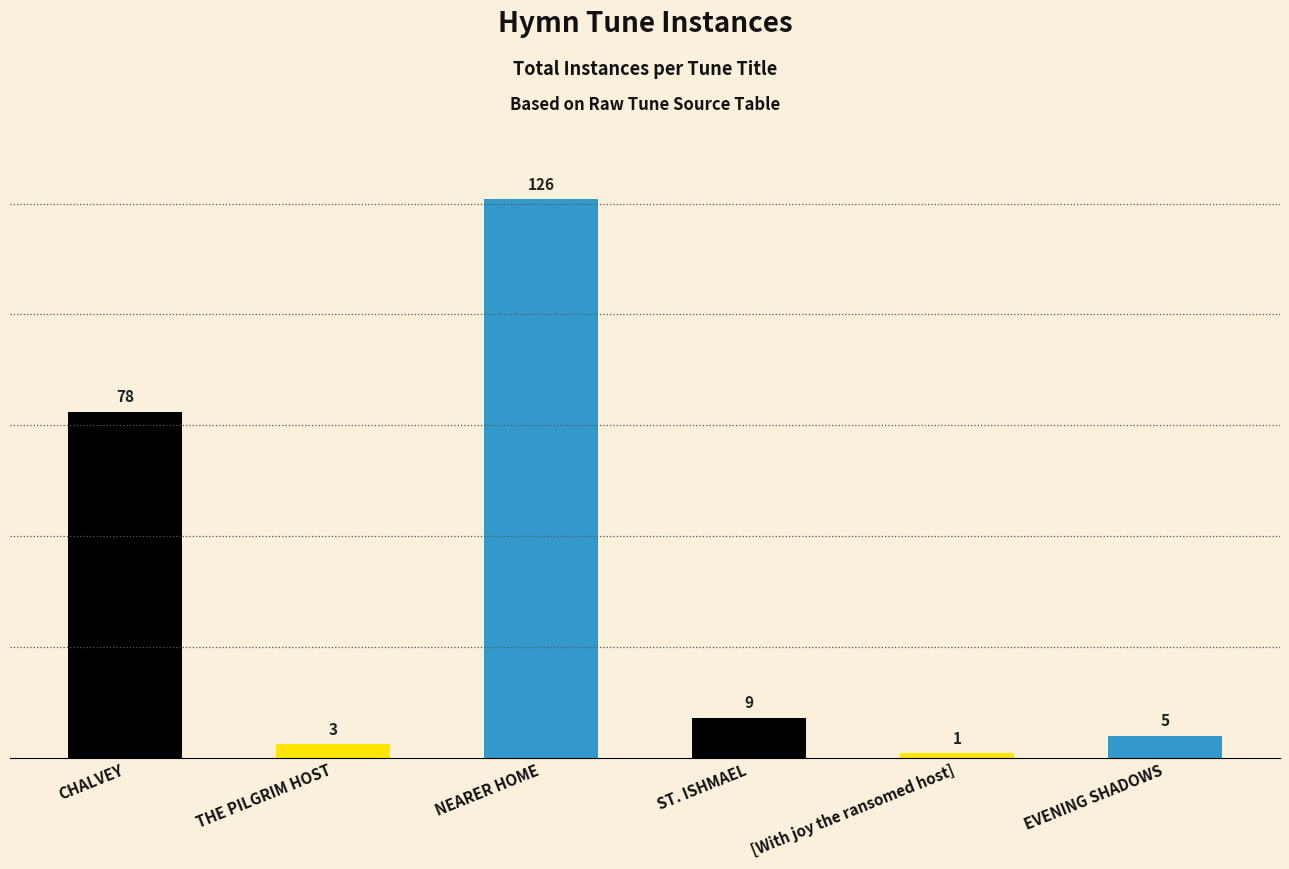

What is the smallest value displayed?

1